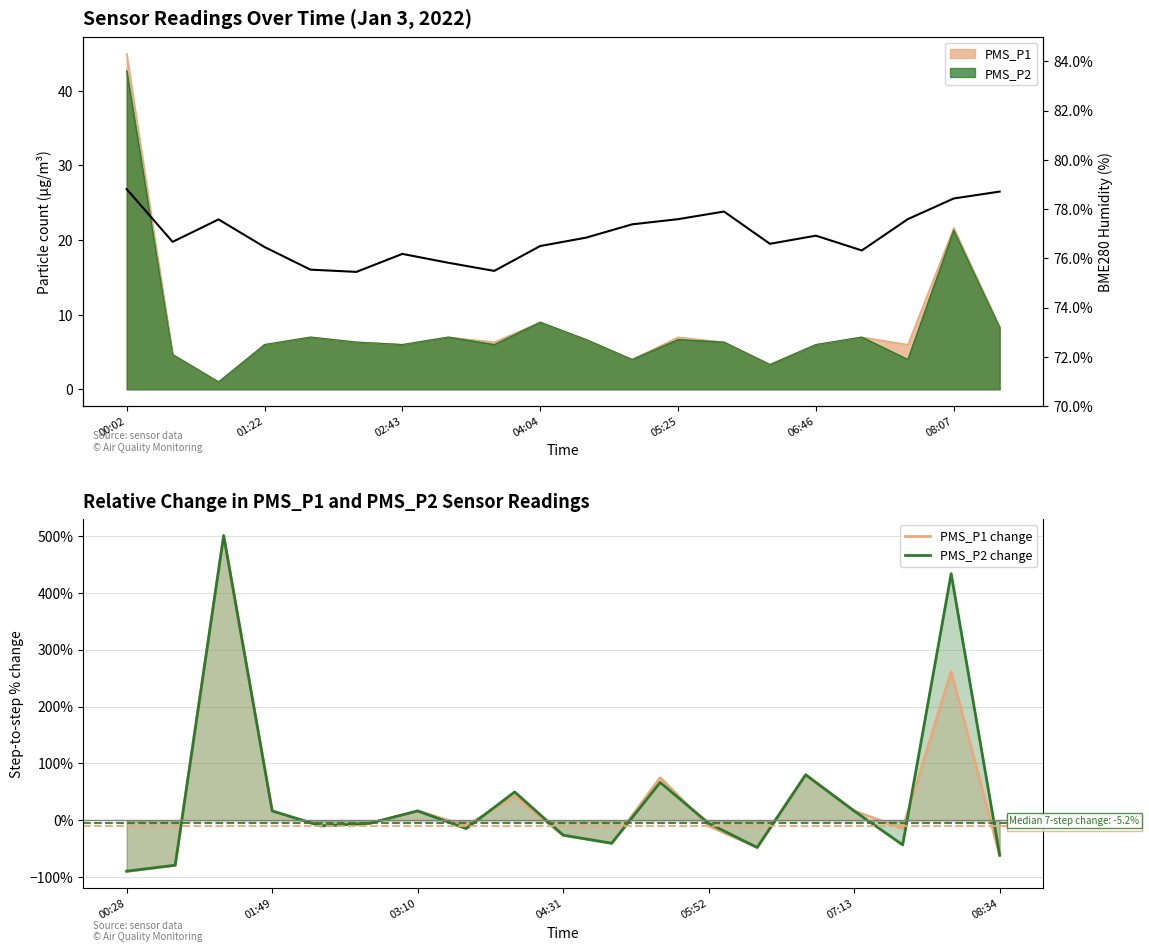

Reading left to right, what are all the values shown in this chart?

PMS_P1: 45.0	4.7	1.0	6.0	7.0	6.3	6.0	7.0	6.3	9.0	6.7	4.0	7.0	6.3	3.3	6.0	7.0	6.0	21.7	8.3
PMS_P2: 42.7	4.7	1.0	6.0	7.0	6.3	6.0	7.0	6.0	9.0	6.7	4.0	6.7	6.3	3.3	6.0	7.0	4.0	21.3	8.3